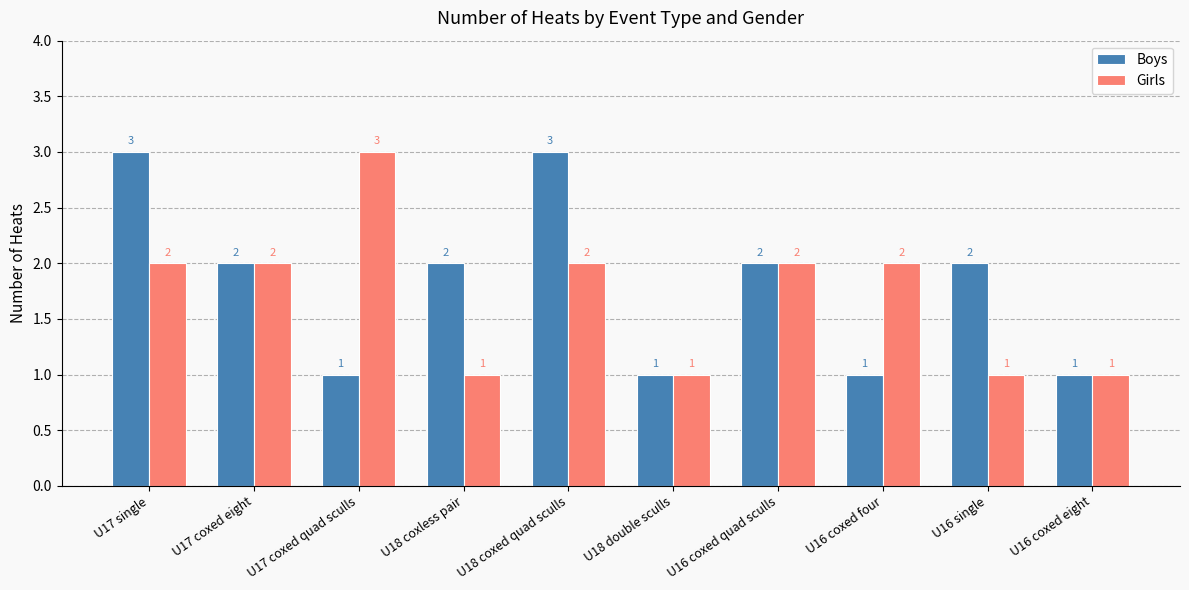

True or false: Boys has a value of 2 at U16 coxed quad sculls.

True